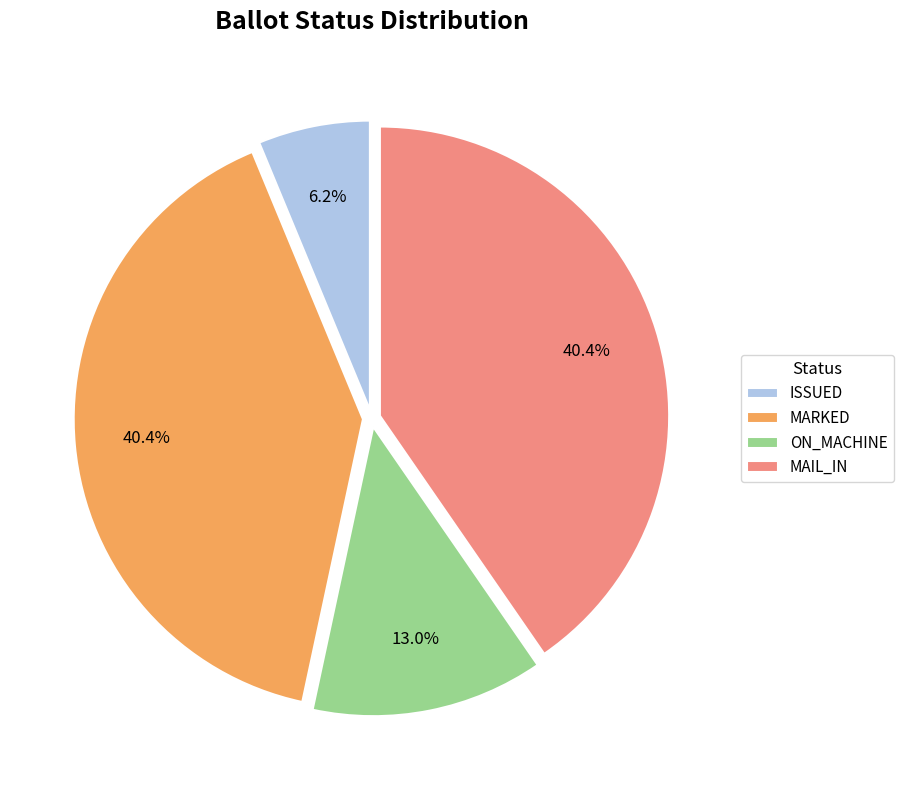

Is there any slice that represents more than half of the pie?

No